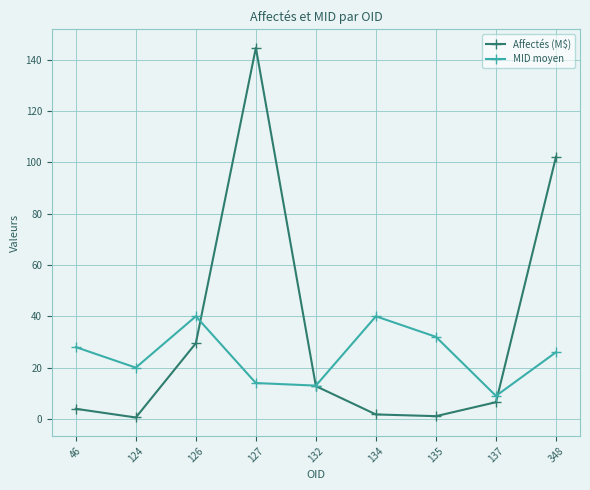

Which series changed the most between 126 and 137?

MID moyen